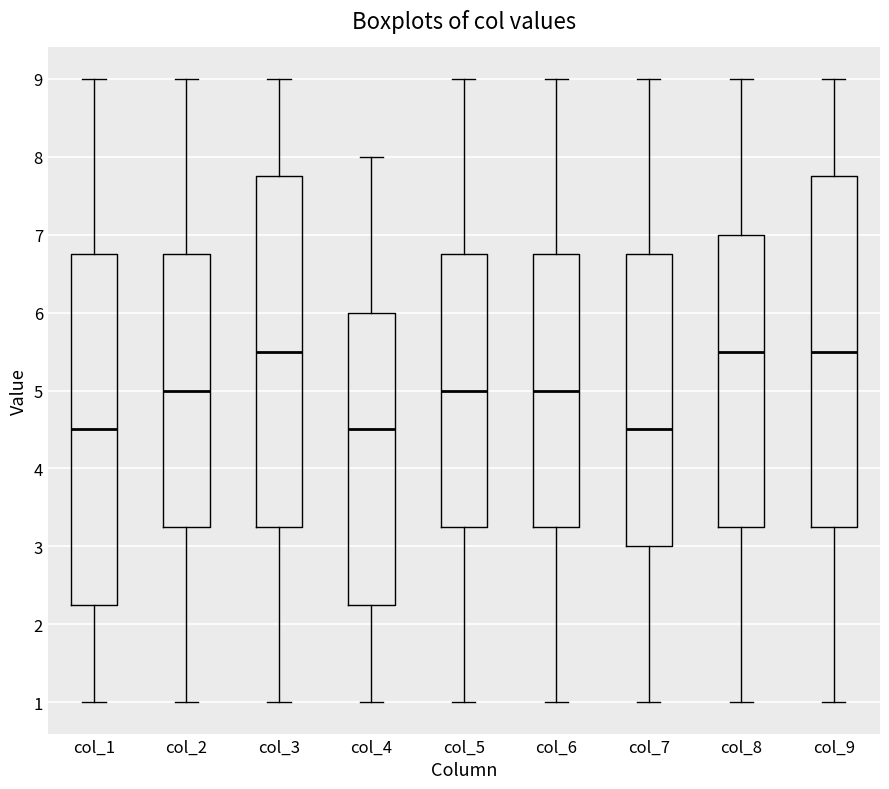

Where is the upper edge of the box for col_3 on the y-axis? The values are not printed on the chart, so give them approximately, as read against the axis.

7.8